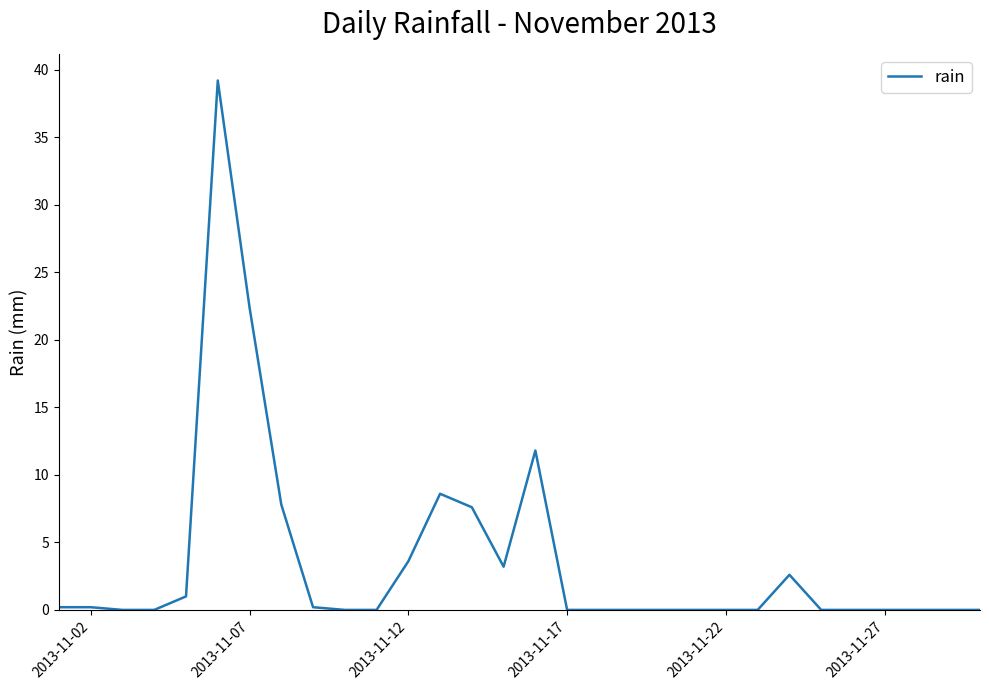

What is the maximum value shown in the chart?

39.2